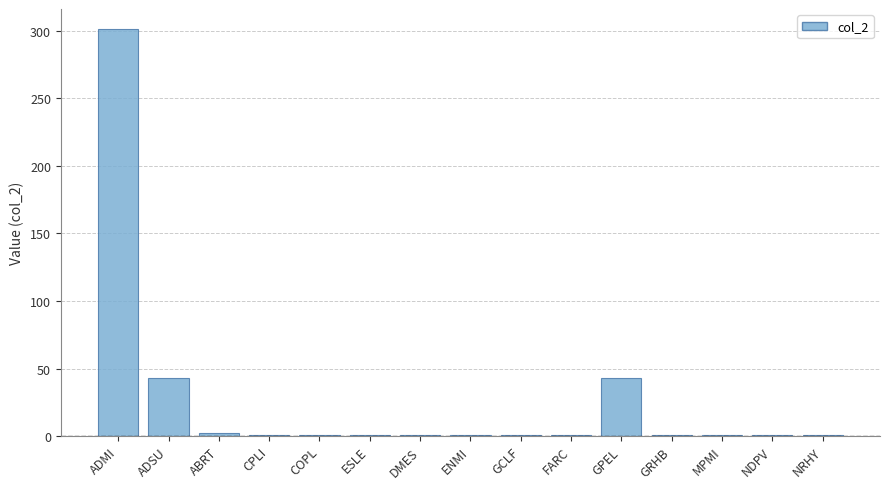

What is the maximum value shown in the chart?

301